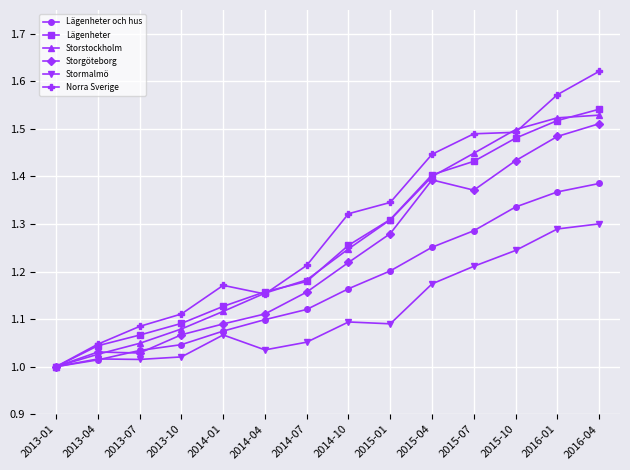

The Storstockholm series shows 1.4 at 2015-07. True or false?

True